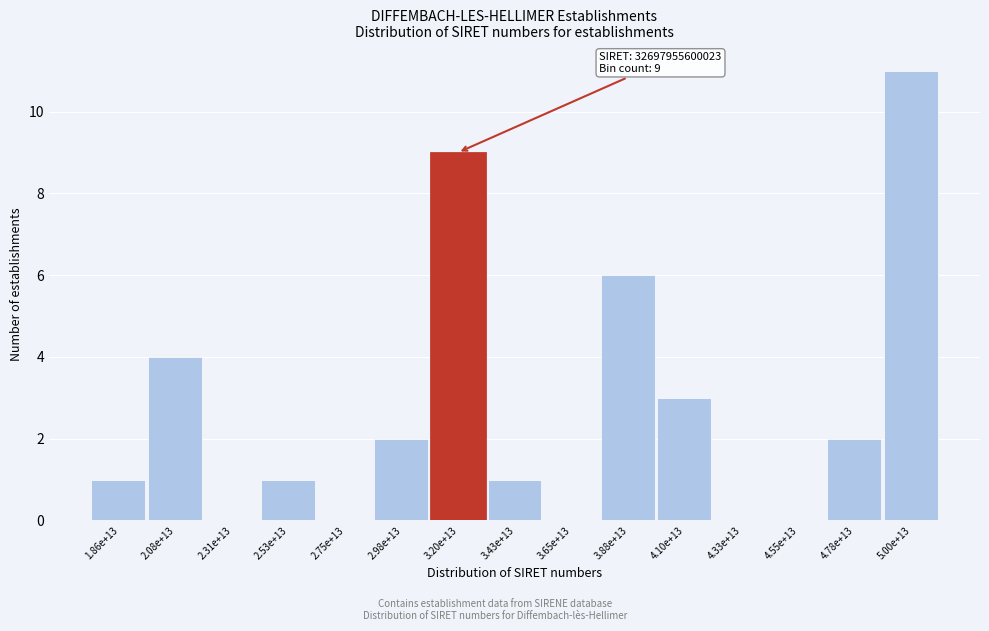

Reading right to left, transcribe all the data shown in this chart.

5.00e+13=11	4.78e+13=2	4.55e+13=0	4.33e+13=0	4.10e+13=3	3.88e+13=6	3.65e+13=0	3.43e+13=1	3.20e+13=9	2.98e+13=2	2.75e+13=0	2.53e+13=1	2.31e+13=0	2.08e+13=4	1.86e+13=1